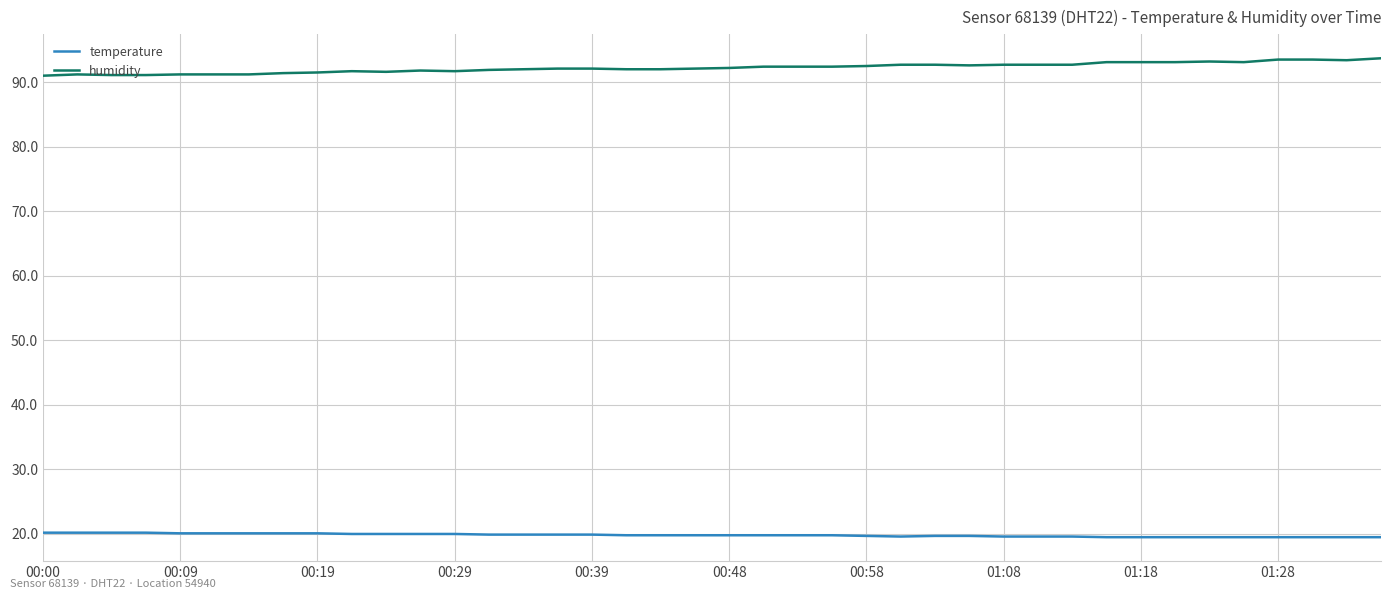

True or false: humidity and temperature cross at least once.

False